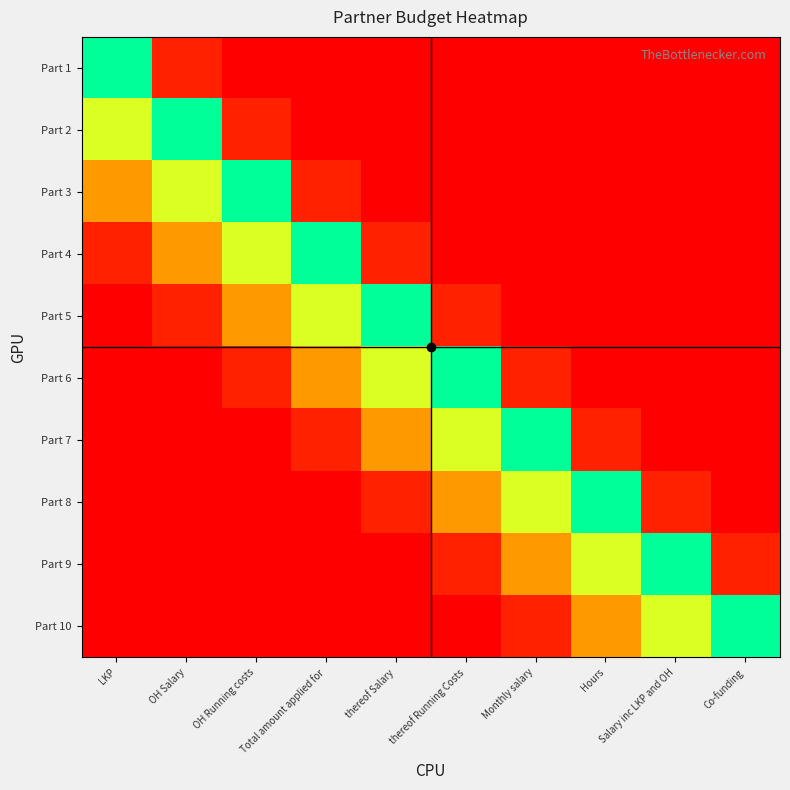

Reading left to right, what are all the values shown in this chart?

Part 1: LKP=100.0	OH Salary=10.0	OH Running costs=0.0	Total amount applied for=0.0	thereof Salary=0.0	thereof Running Costs=0.0	Monthly salary=0.0	Hours=0.0	Salary inc LKP and OH=0.0	Co-funding=0.0
Part 2: LKP=70.0	OH Salary=100.0	OH Running costs=10.0	Total amount applied for=0.0	thereof Salary=0.0	thereof Running Costs=0.0	Monthly salary=0.0	Hours=0.0	Salary inc LKP and OH=0.0	Co-funding=0.0
Part 3: LKP=40.0	OH Salary=70.0	OH Running costs=100.0	Total amount applied for=10.0	thereof Salary=0.0	thereof Running Costs=0.0	Monthly salary=0.0	Hours=0.0	Salary inc LKP and OH=0.0	Co-funding=0.0
Part 4: LKP=10.0	OH Salary=40.0	OH Running costs=70.0	Total amount applied for=100.0	thereof Salary=10.0	thereof Running Costs=0.0	Monthly salary=0.0	Hours=0.0	Salary inc LKP and OH=0.0	Co-funding=0.0
Part 5: LKP=0.0	OH Salary=10.0	OH Running costs=40.0	Total amount applied for=70.0	thereof Salary=100.0	thereof Running Costs=10.0	Monthly salary=0.0	Hours=0.0	Salary inc LKP and OH=0.0	Co-funding=0.0
Part 6: LKP=0.0	OH Salary=0.0	OH Running costs=10.0	Total amount applied for=40.0	thereof Salary=70.0	thereof Running Costs=100.0	Monthly salary=10.0	Hours=0.0	Salary inc LKP and OH=0.0	Co-funding=0.0
Part 7: LKP=0.0	OH Salary=0.0	OH Running costs=0.0	Total amount applied for=10.0	thereof Salary=40.0	thereof Running Costs=70.0	Monthly salary=100.0	Hours=10.0	Salary inc LKP and OH=0.0	Co-funding=0.0
Part 8: LKP=0.0	OH Salary=0.0	OH Running costs=0.0	Total amount applied for=0.0	thereof Salary=10.0	thereof Running Costs=40.0	Monthly salary=70.0	Hours=100.0	Salary inc LKP and OH=10.0	Co-funding=0.0
Part 9: LKP=0.0	OH Salary=0.0	OH Running costs=0.0	Total amount applied for=0.0	thereof Salary=0.0	thereof Running Costs=10.0	Monthly salary=40.0	Hours=70.0	Salary inc LKP and OH=100.0	Co-funding=10.0
Part 10: LKP=0.0	OH Salary=0.0	OH Running costs=0.0	Total amount applied for=0.0	thereof Salary=0.0	thereof Running Costs=0.0	Monthly salary=10.0	Hours=40.0	Salary inc LKP and OH=70.0	Co-funding=100.0